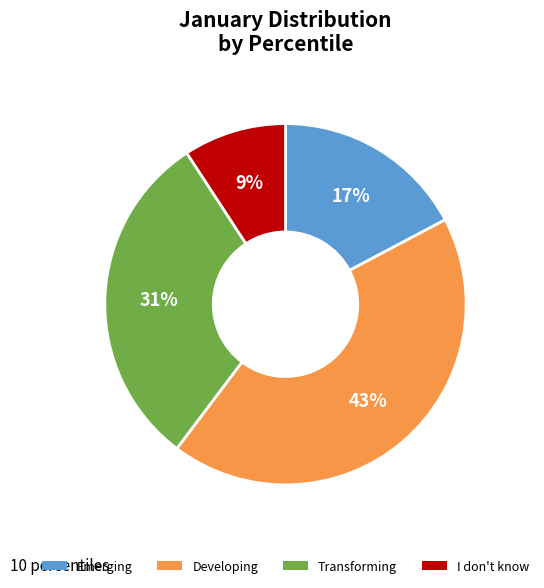

Approximately how many times larger is the value at I don't know compared to Emerging?

0.5